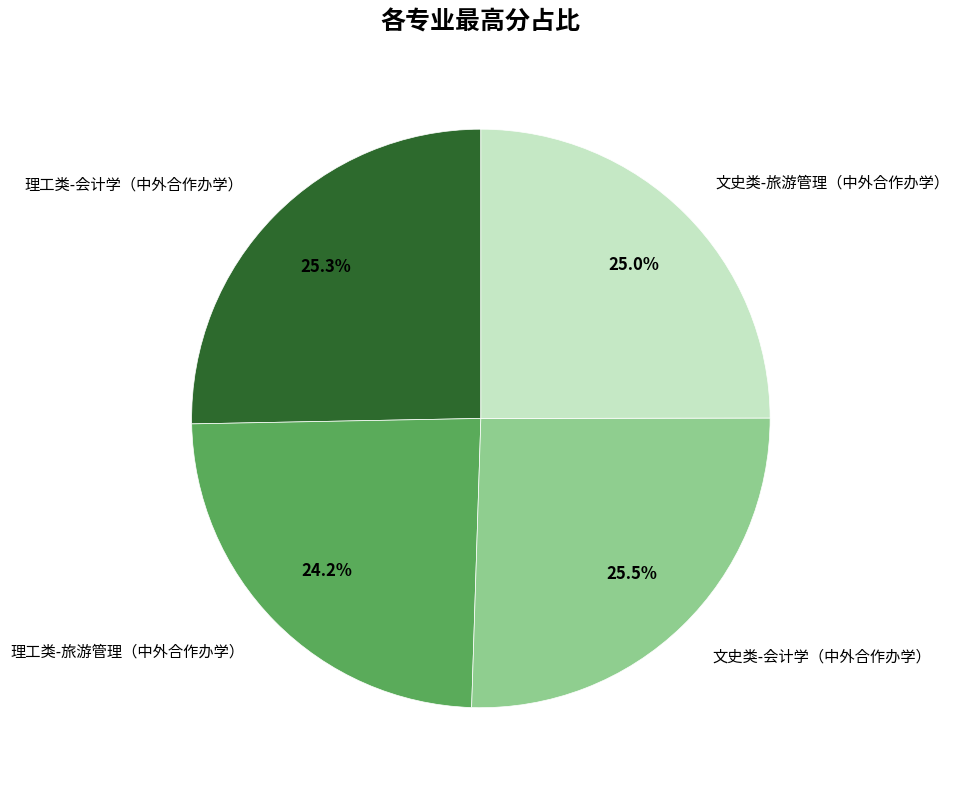

Does any single category account for the majority?

No